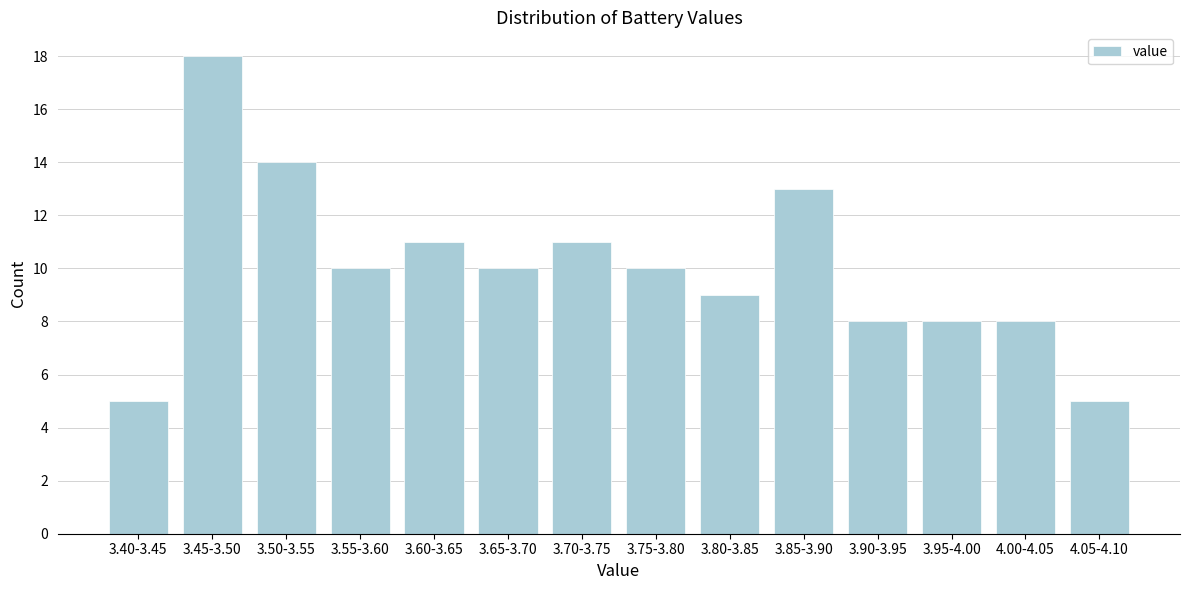

Reading left to right, extract all data points from this chart.

5	18	14	10	11	10	11	10	9	13	8	8	8	5